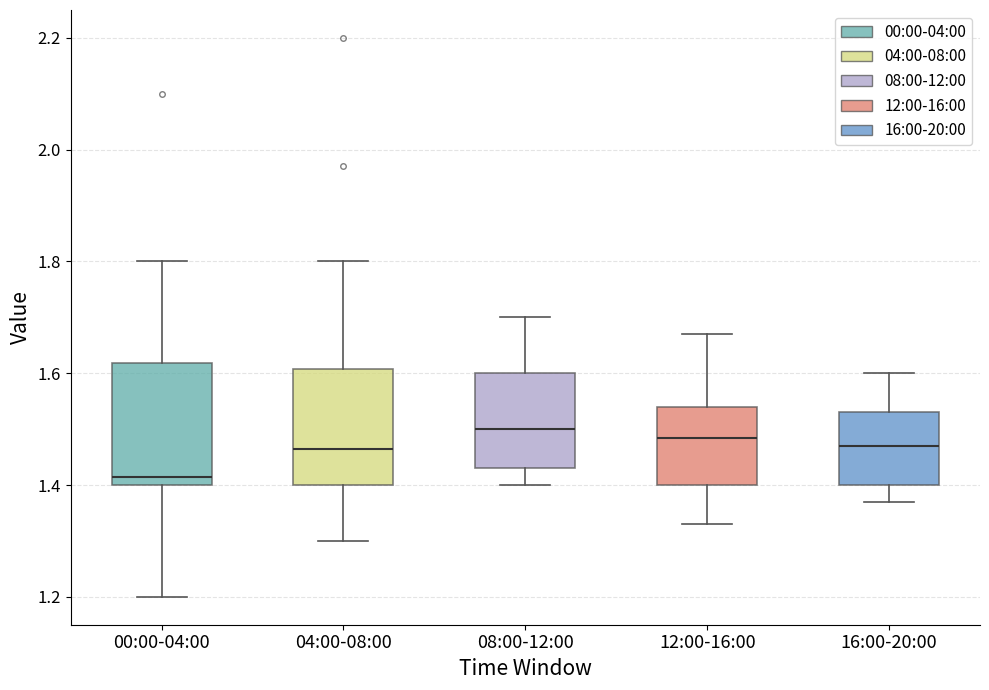

Where is the lower edge of the box for 08:00-12:00 on the y-axis? The values are not printed on the chart, so give them approximately, as read against the axis.

1.44